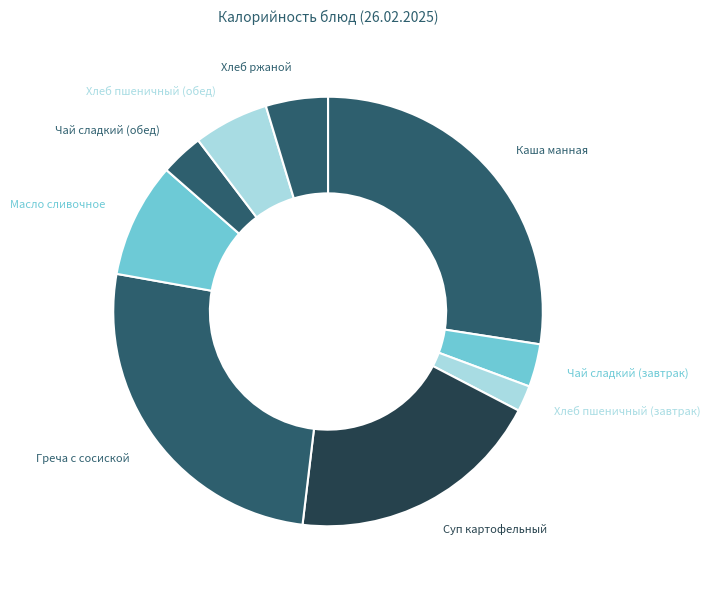

Count the number of slices in the pie.

9